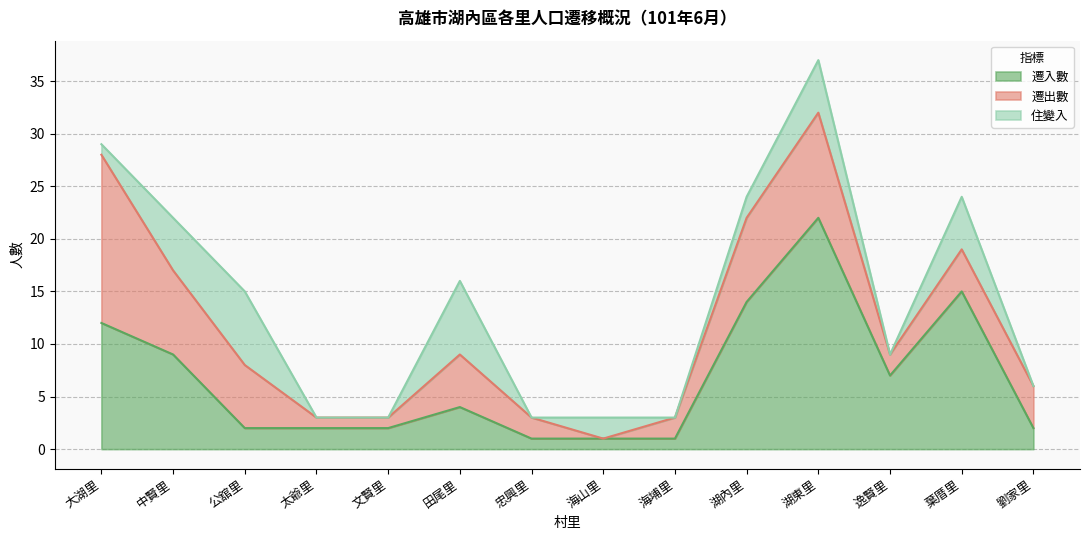

Which series has the largest total across all categories?

遷入數